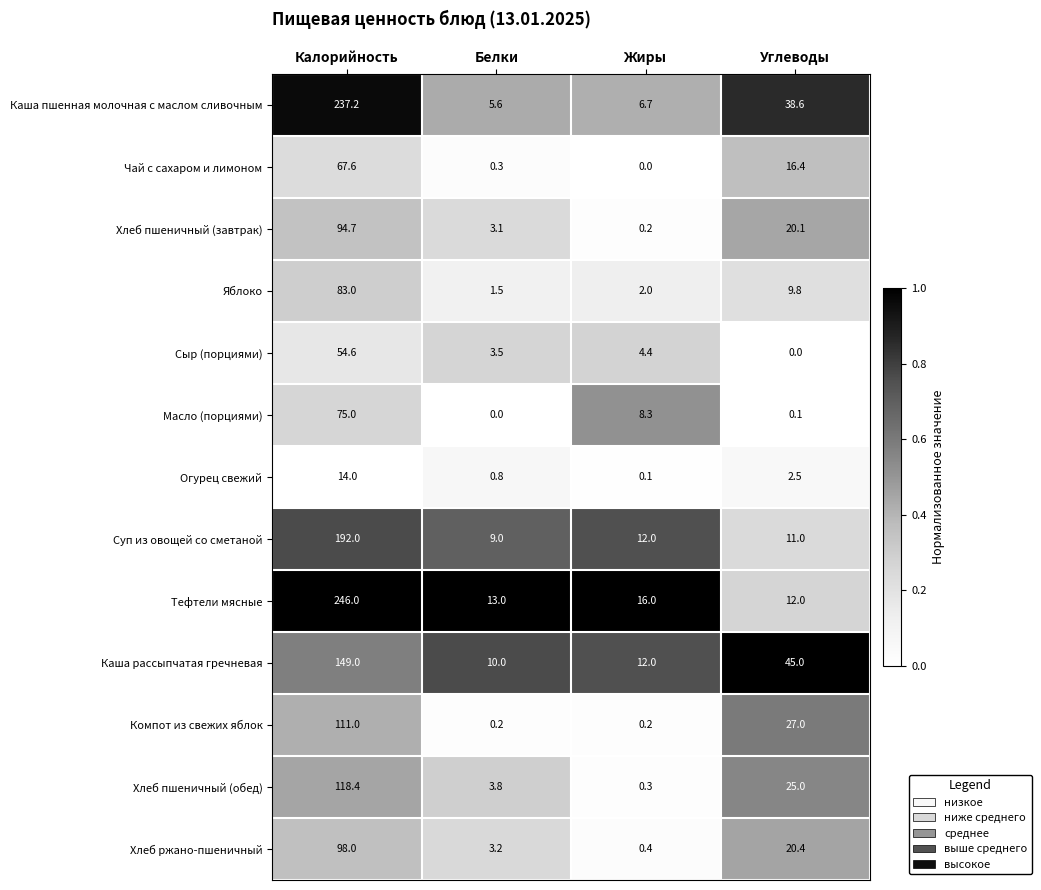

What is the sum of the Суп из овощей со сметаной values at Калорийность and Белки?

201.0